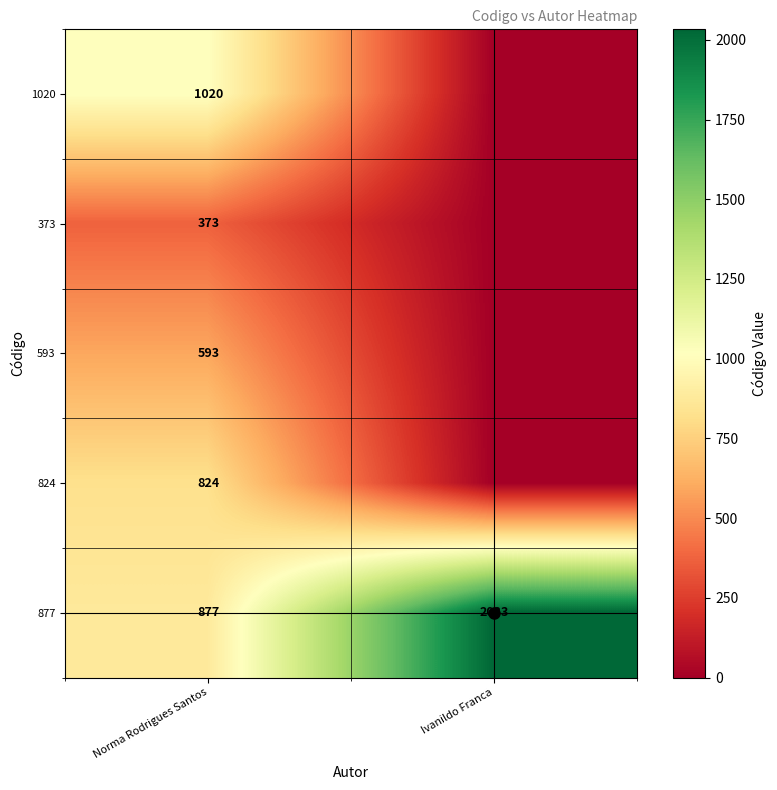

Which series has the widest spread of values?

877